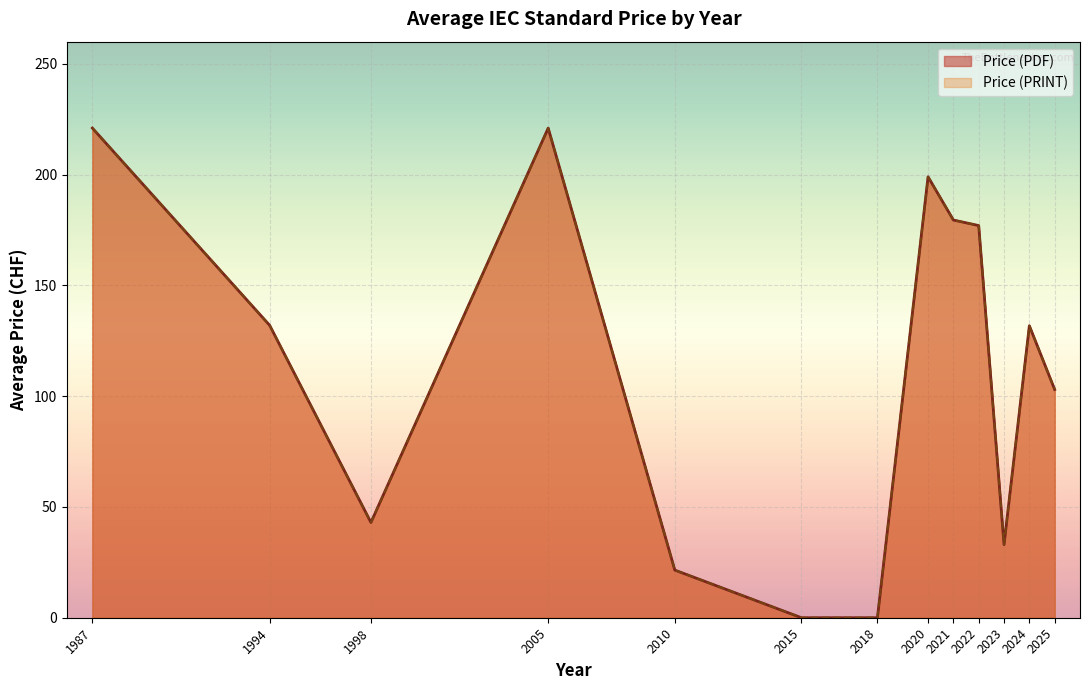

Does the chart display data point markers on the line(s)?

No